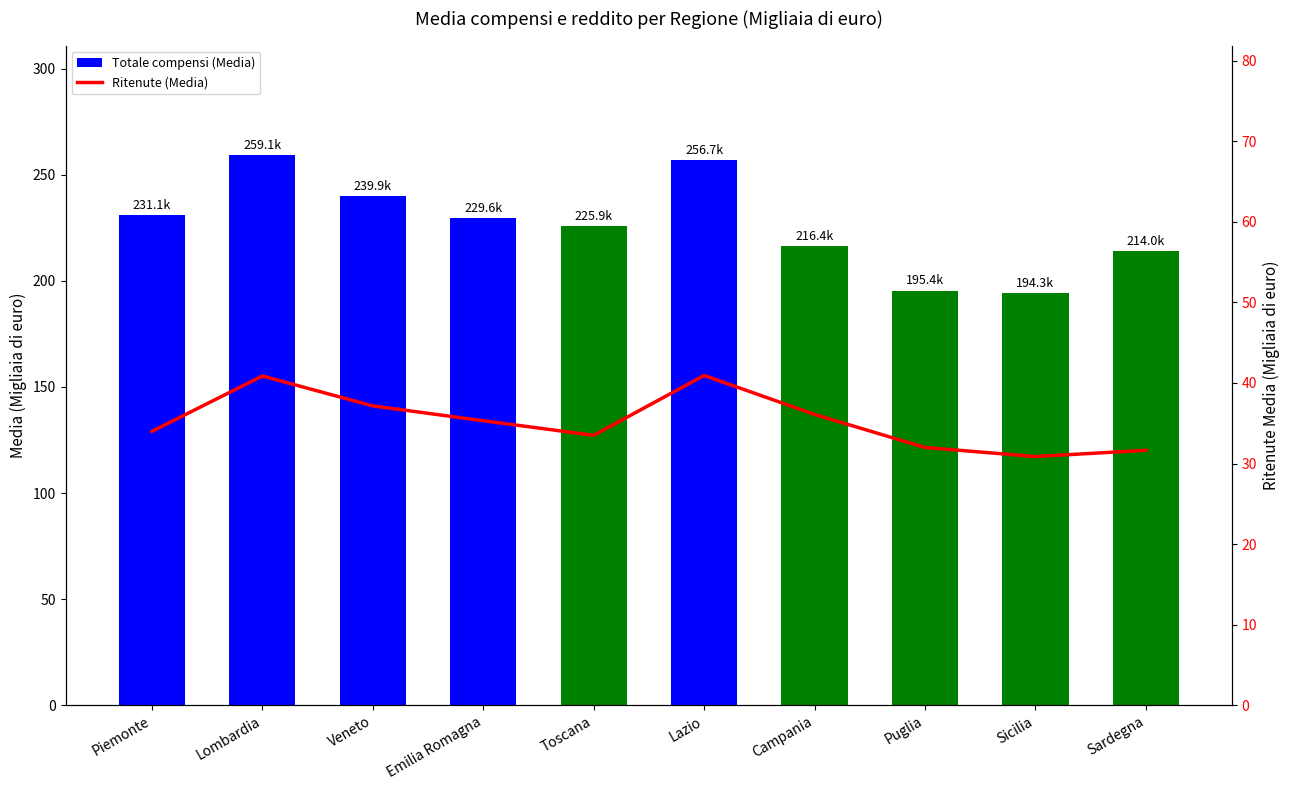

Reading left to right, extract all data points from this chart.

Totale compensi (Media): Piemonte=231.1	Lombardia=259.1	Veneto=239.9	Emilia Romagna=229.6	Toscana=225.9	Lazio=256.7	Campania=216.4	Puglia=195.4	Sicilia=194.3	Sardegna=214.0
Ritenute (Media): Piemonte=34.0	Lombardia=40.9	Veneto=37.1	Emilia Romagna=35.3	Toscana=33.5	Lazio=40.9	Campania=36.1	Puglia=32.0	Sicilia=30.9	Sardegna=31.6